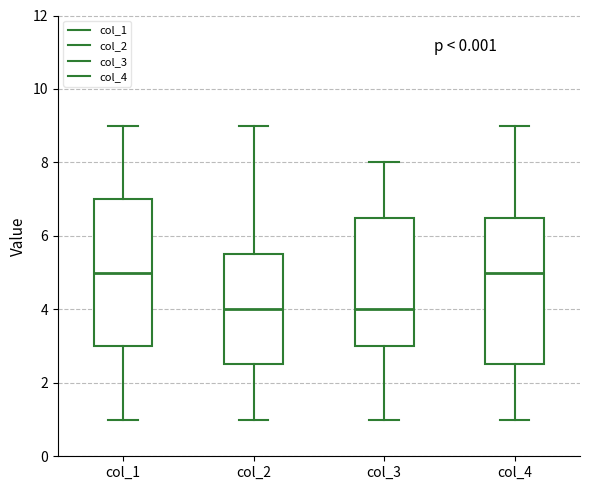

Reading left to right, transcribe this box plot: for each box, give where its median line is, the range the box spans, and where its two whiskers end, as read against the y-axis. The values are not printed on the chart, so give them approximately, as read against the axis.

col_1: median 5.0, box 3.0 to 7.0, whiskers 1.0 to 9.0
col_2: median 4.0, box 2.6 to 5.6, whiskers 1.0 to 9.0
col_3: median 4.0, box 3.0 to 6.6, whiskers 1.0 to 8.0
col_4: median 5.0, box 2.6 to 6.6, whiskers 1.0 to 9.0